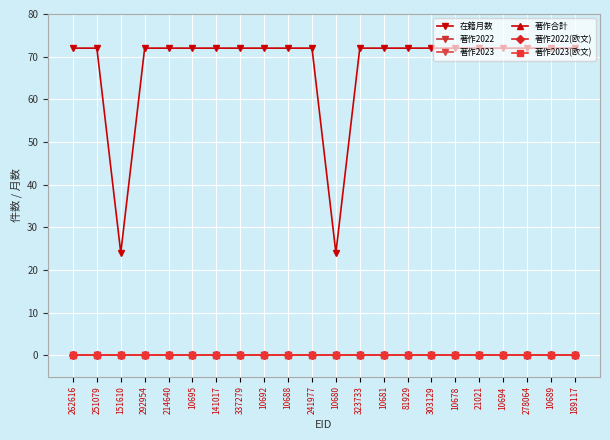

Reading left to right, what are all the values shown in this chart?

在籍月数: 72	72	24	72	72	72	72	72	72	72	72	24	72	72	72	72	72	72	72	72	72	72
著作2022: 0	0	0	0	0	0	0	0	0	0	0	0	0	0	0	0	0	0	0	0	0	0
著作2023: 0	0	0	0	0	0	0	0	0	0	0	0	0	0	0	0	0	0	0	0	0	0
著作合計: 0	0	0	0	0	0	0	0	0	0	0	0	0	0	0	0	0	0	0	0	0	0
著作2022(欧文): 0	0	0	0	0	0	0	0	0	0	0	0	0	0	0	0	0	0	0	0	0	0
著作2023(欧文): 0	0	0	0	0	0	0	0	0	0	0	0	0	0	0	0	0	0	0	0	0	0